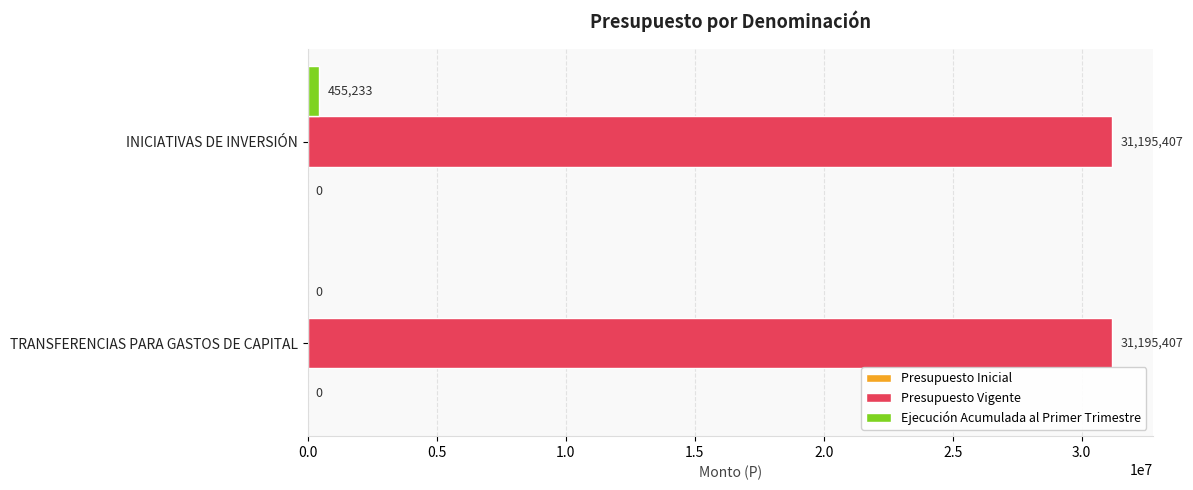

The Presupuesto Vigente series shows 14612026 at INICIATIVAS DE INVERSIÓN. True or false?

False